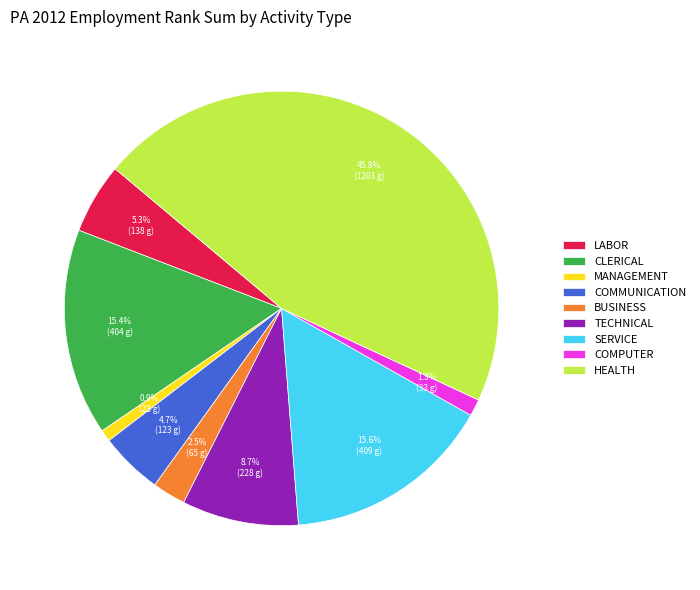

Which has a higher value, COMMUNICATION or COMPUTER?

COMMUNICATION